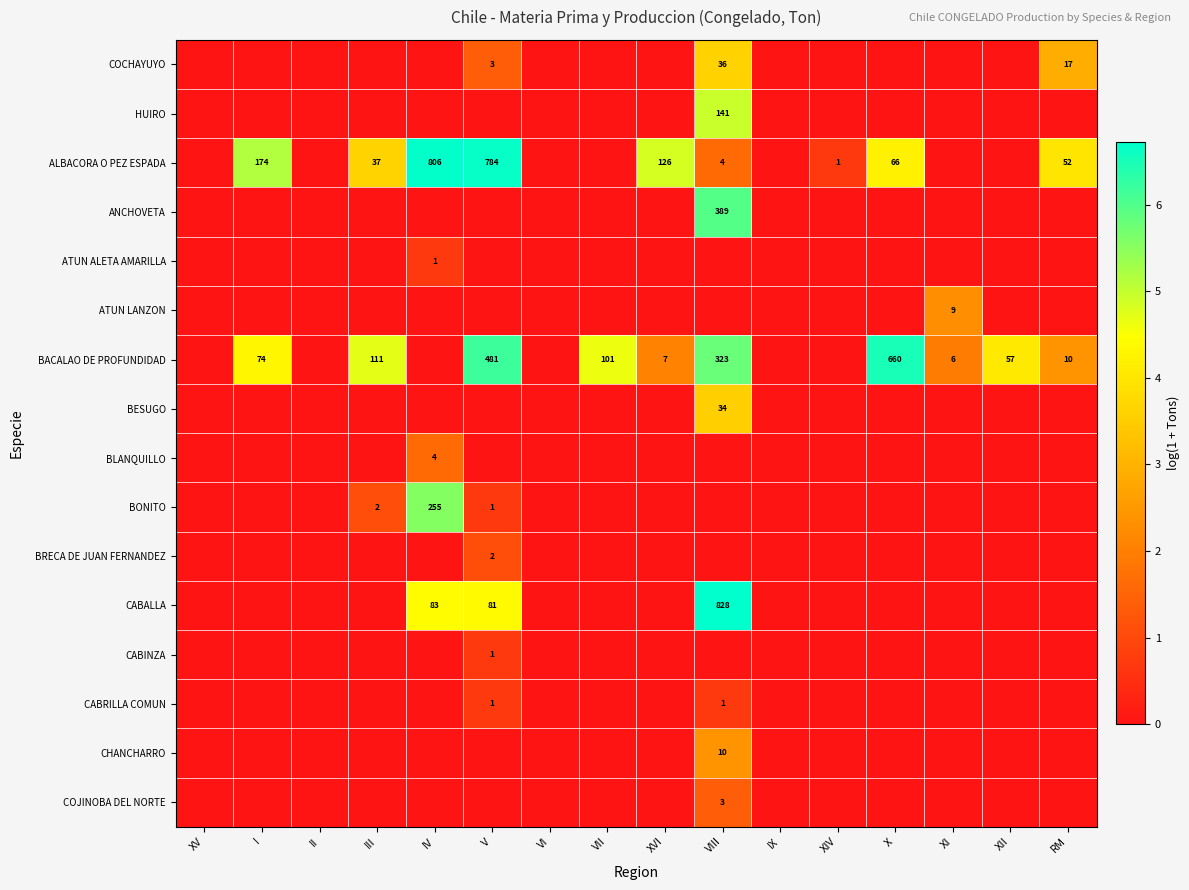

The value of COCHAYUYO at VIII is 23. True or false?

False